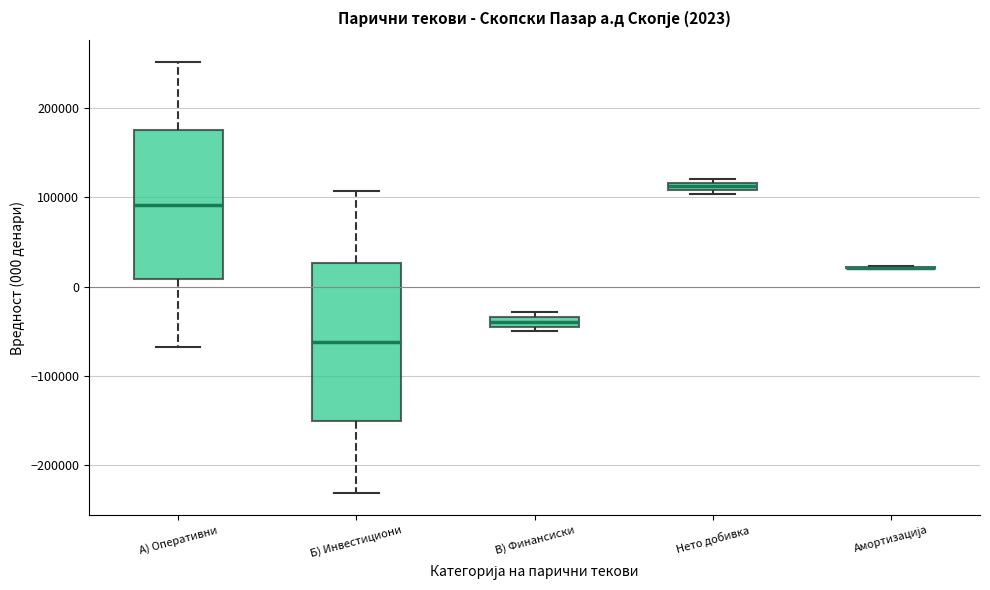

Comparing the boxes themselves (not the whiskers), which one is the tallest?

Б) Инвестициони